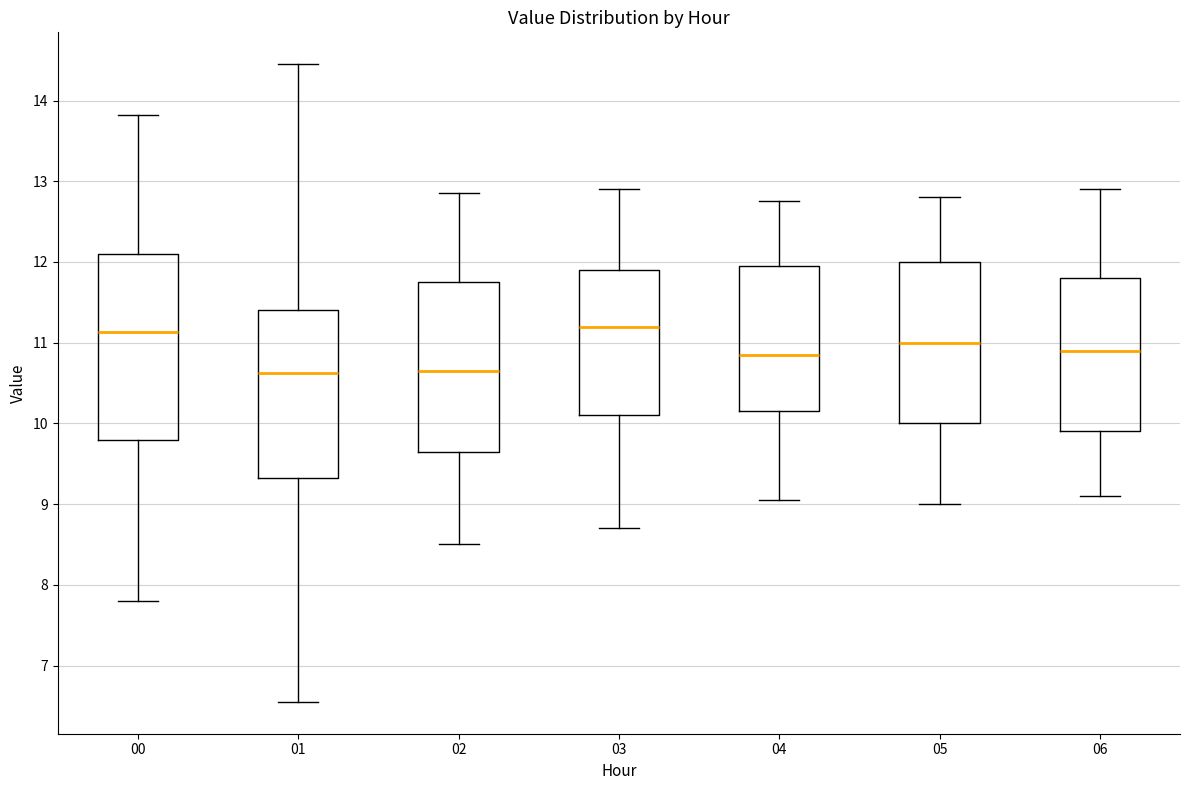

Reading left to right, read every box against the y-axis: the position of its median line, the range the box covers, and the ends of its whiskers. The values are not printed on the chart, so give them approximately, as read against the axis.

00: median 11.1, box 9.8 to 12.1, whiskers 7.8 to 13.8
01: median 10.6, box 9.3 to 11.4, whiskers 6.6 to 14.5
02: median 10.7, box 9.7 to 11.8, whiskers 8.5 to 12.9
03: median 11.2, box 10.1 to 11.9, whiskers 8.7 to 12.9
04: median 10.9, box 10.2 to 12.0, whiskers 9.1 to 12.8
05: median 11.0, box 10.0 to 12.0, whiskers 9.0 to 12.8
06: median 10.9, box 9.9 to 11.8, whiskers 9.1 to 12.9